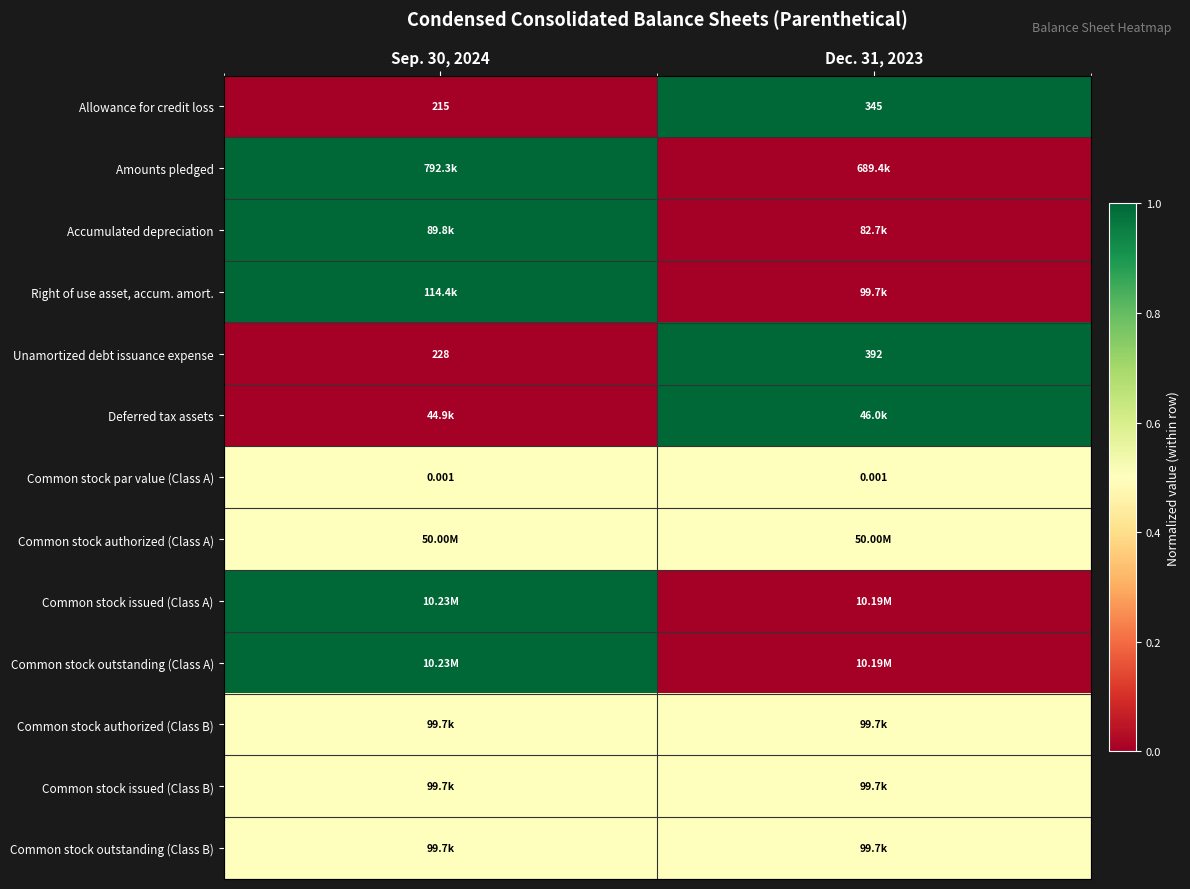

What is the maximum value shown in the chart?

1.0